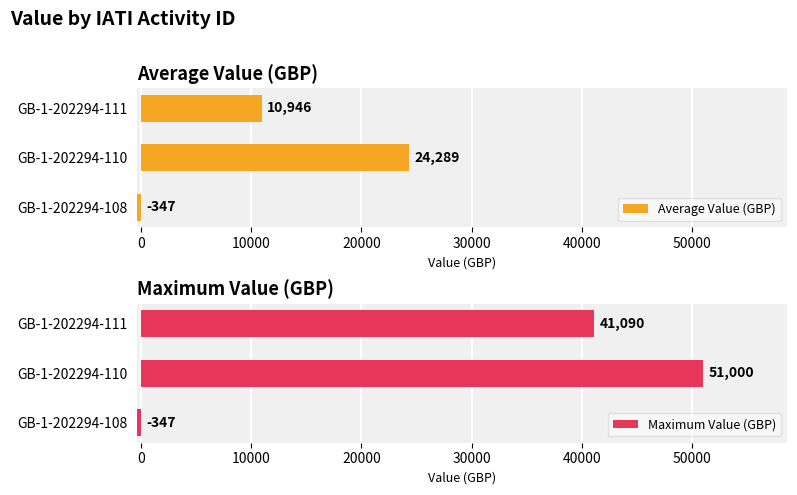

How many values in the Average Value (GBP) series are below 10945?

1